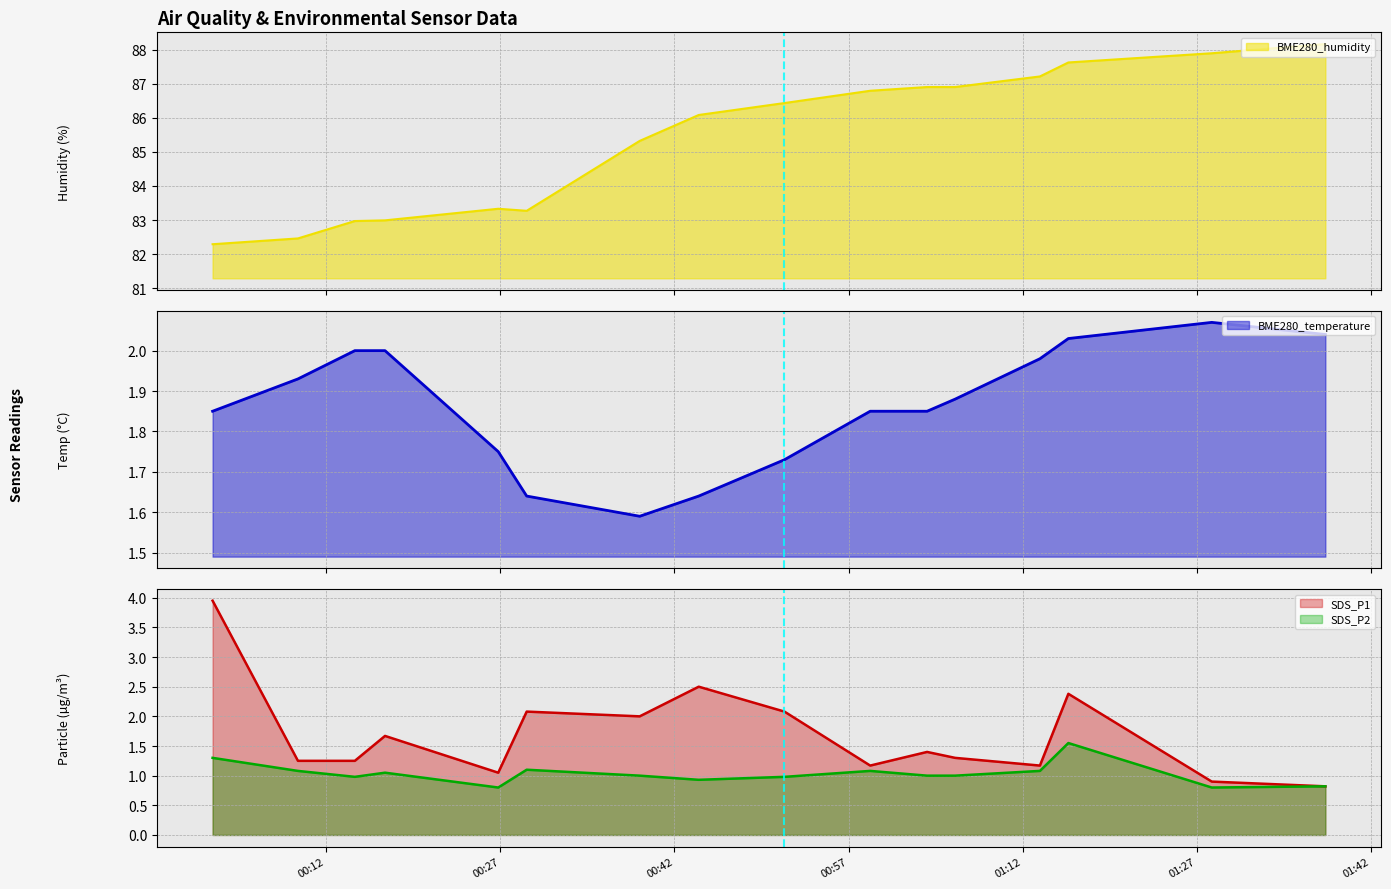

What is the average value of the SDS_P1 series?

1.7